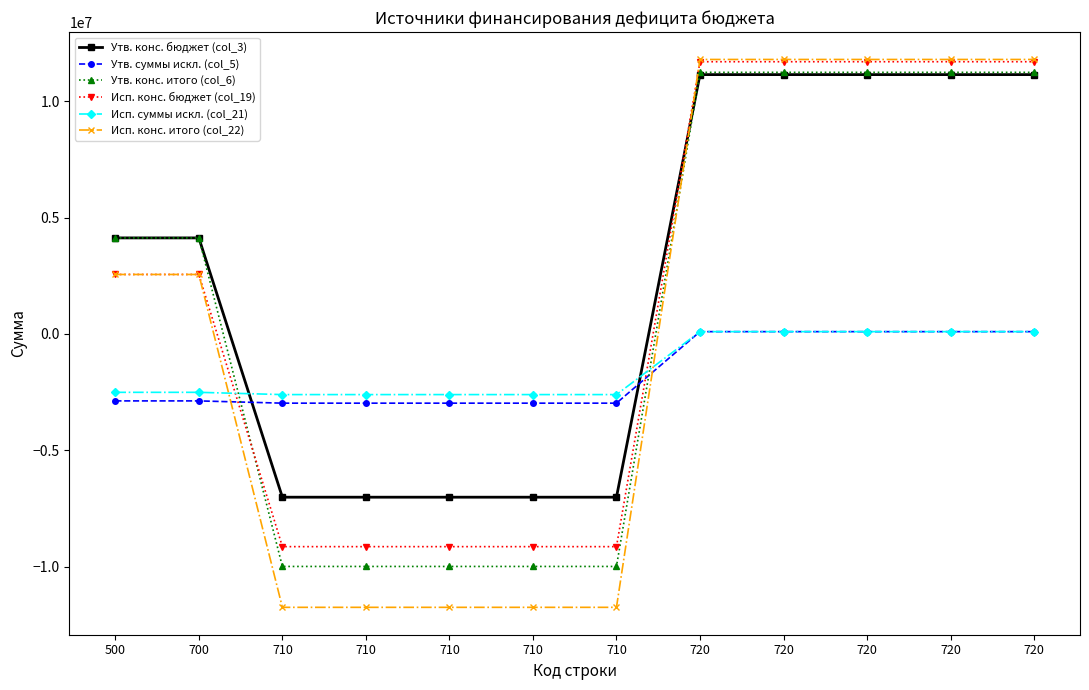

Where do Исп. конс. итого (col_22) and Утв. конс. итого (col_6) first cross each other?

710 and 720